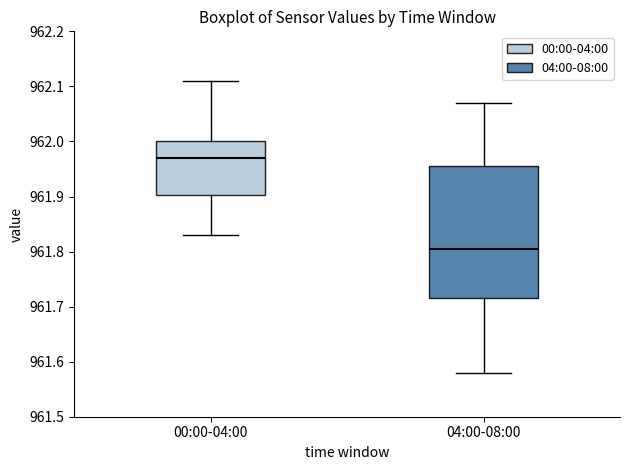

Reading left to right, read every box against the y-axis: the position of its median line, the range the box covers, and the ends of its whiskers. The values are not printed on the chart, so give them approximately, as read against the axis.

00:00-04:00: median 961.97, box 961.90 to 962.00, whiskers 961.83 to 962.11
04:00-08:00: median 961.81, box 961.72 to 961.96, whiskers 961.58 to 962.07